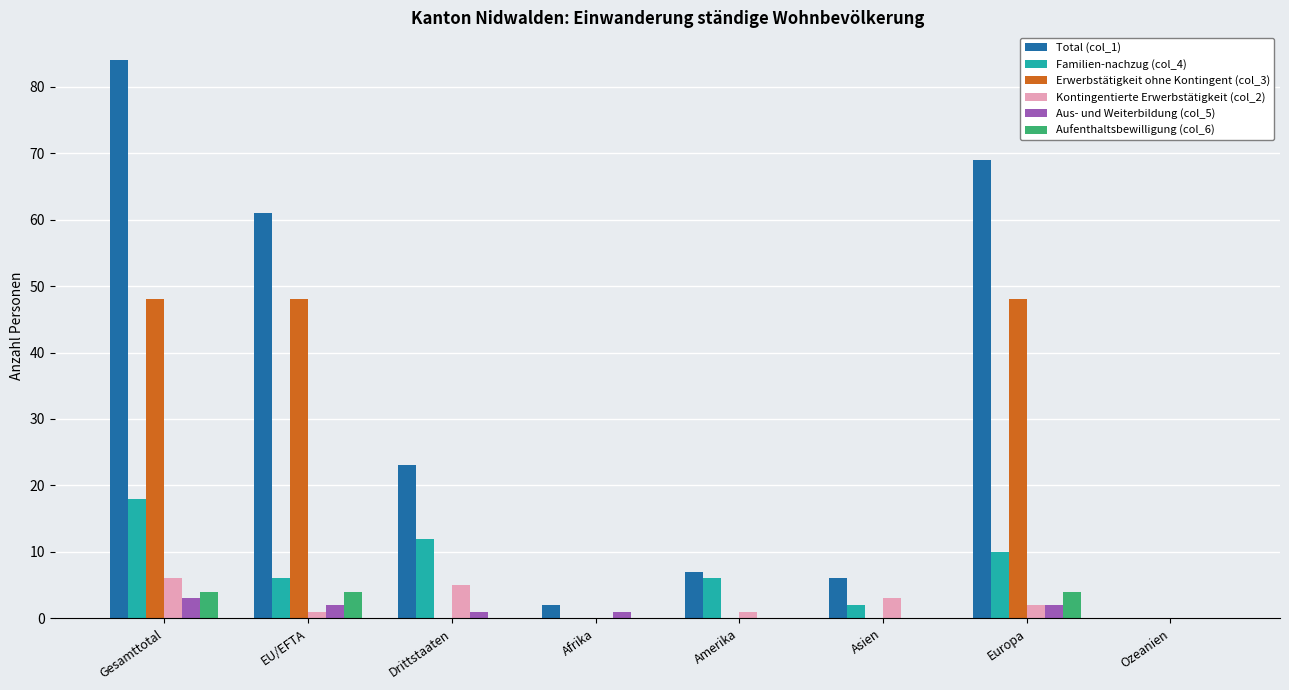

What is the total value across all series at Europa?

135